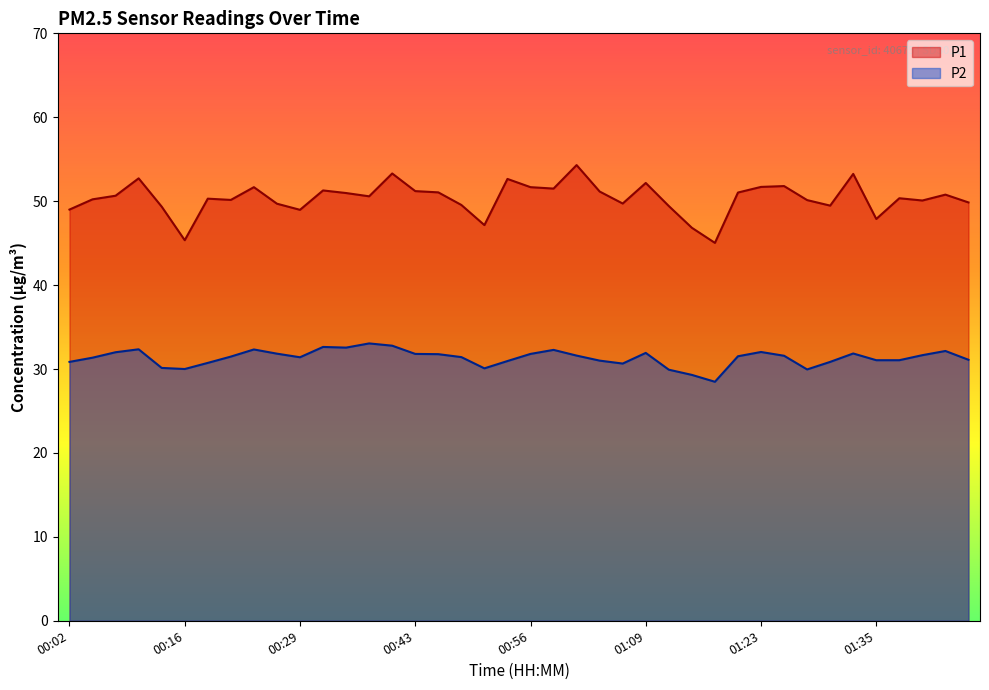

What is the lowest value of the P2 series?

28.5